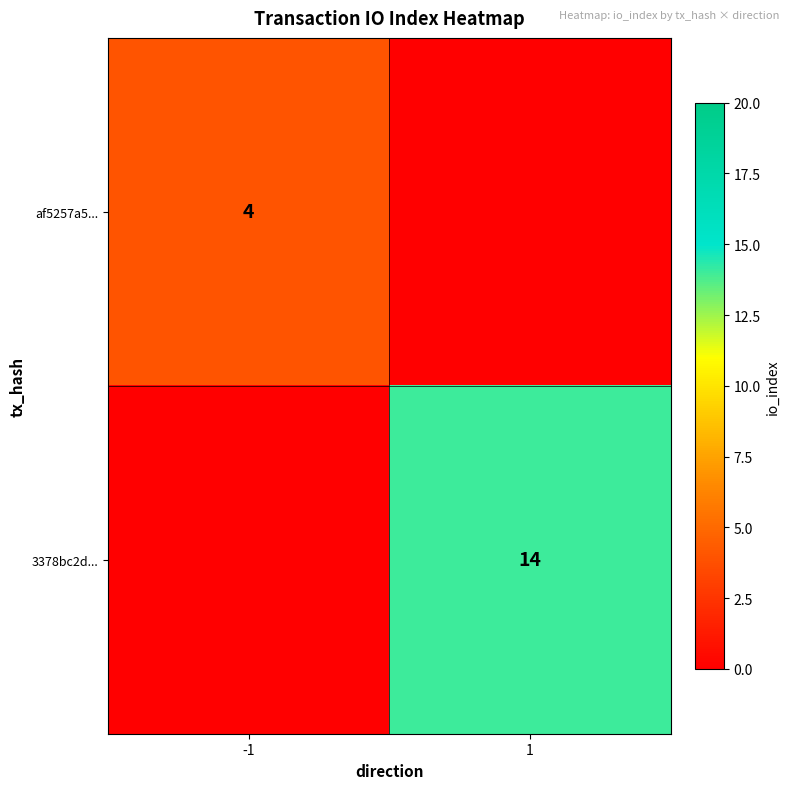

The af5257a5... series shows 4 at -1. True or false?

True